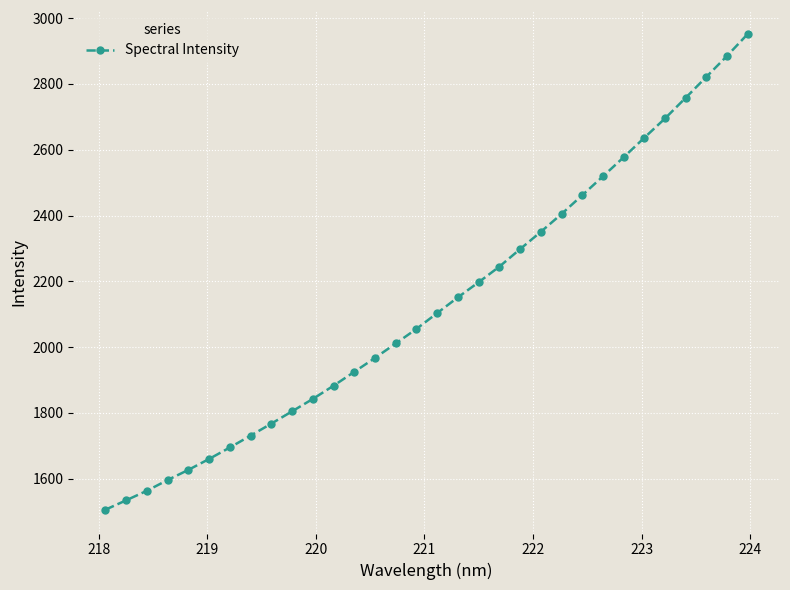

What is the sum of all values?

68227.9